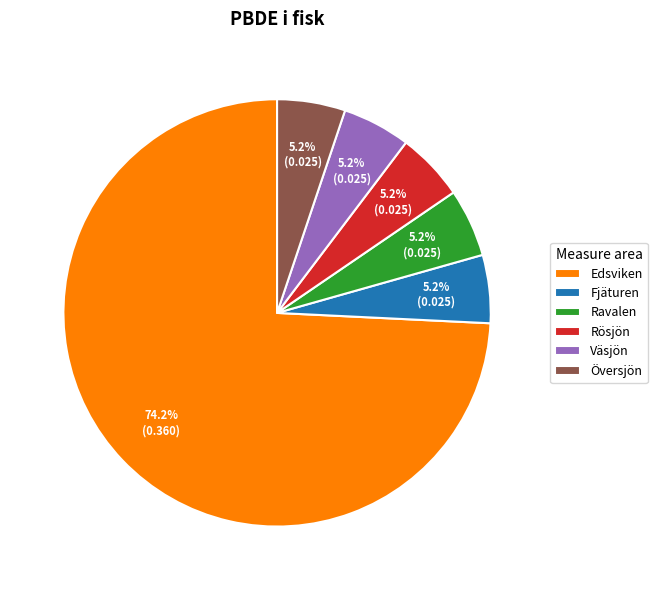

To the nearest percent, what is the combined percentage of Fjäturen and Väsjön?

10%